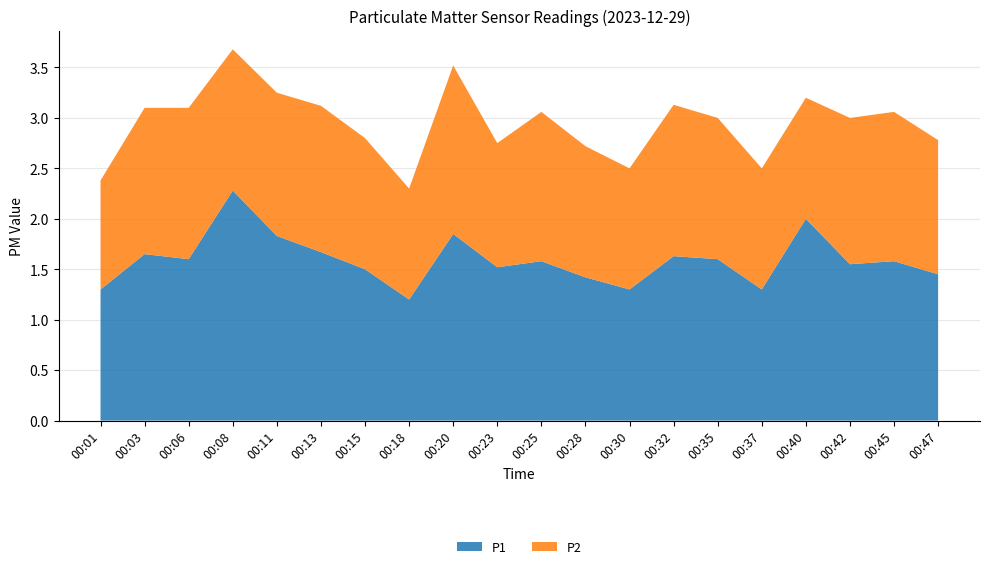

Reading right to left, extract all data points from this chart.

P1: 1.4	1.6	1.6	2.0	1.3	1.6	1.6	1.3	1.4	1.6	1.5	1.9	1.2	1.5	1.7	1.8	2.3	1.6	1.6	1.3
P2: 1.3	1.5	1.4	1.2	1.2	1.4	1.5	1.2	1.3	1.5	1.2	1.7	1.1	1.3	1.4	1.4	1.4	1.5	1.4	1.1